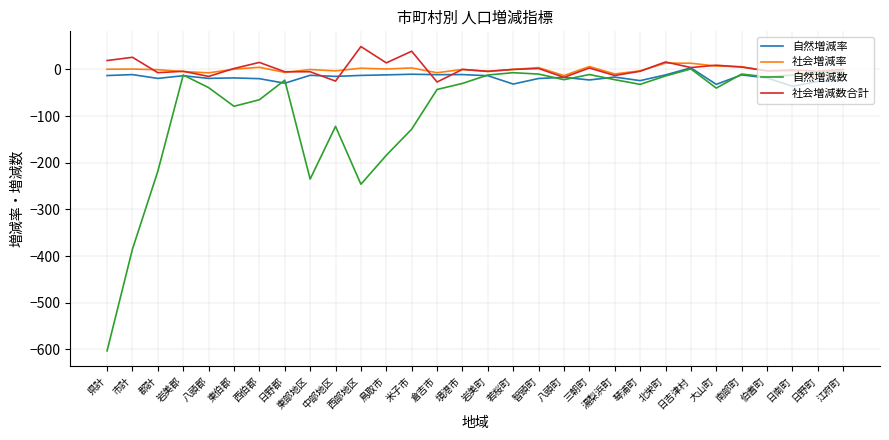

What is the highest value of the 社会増減数合計 series?

49.0